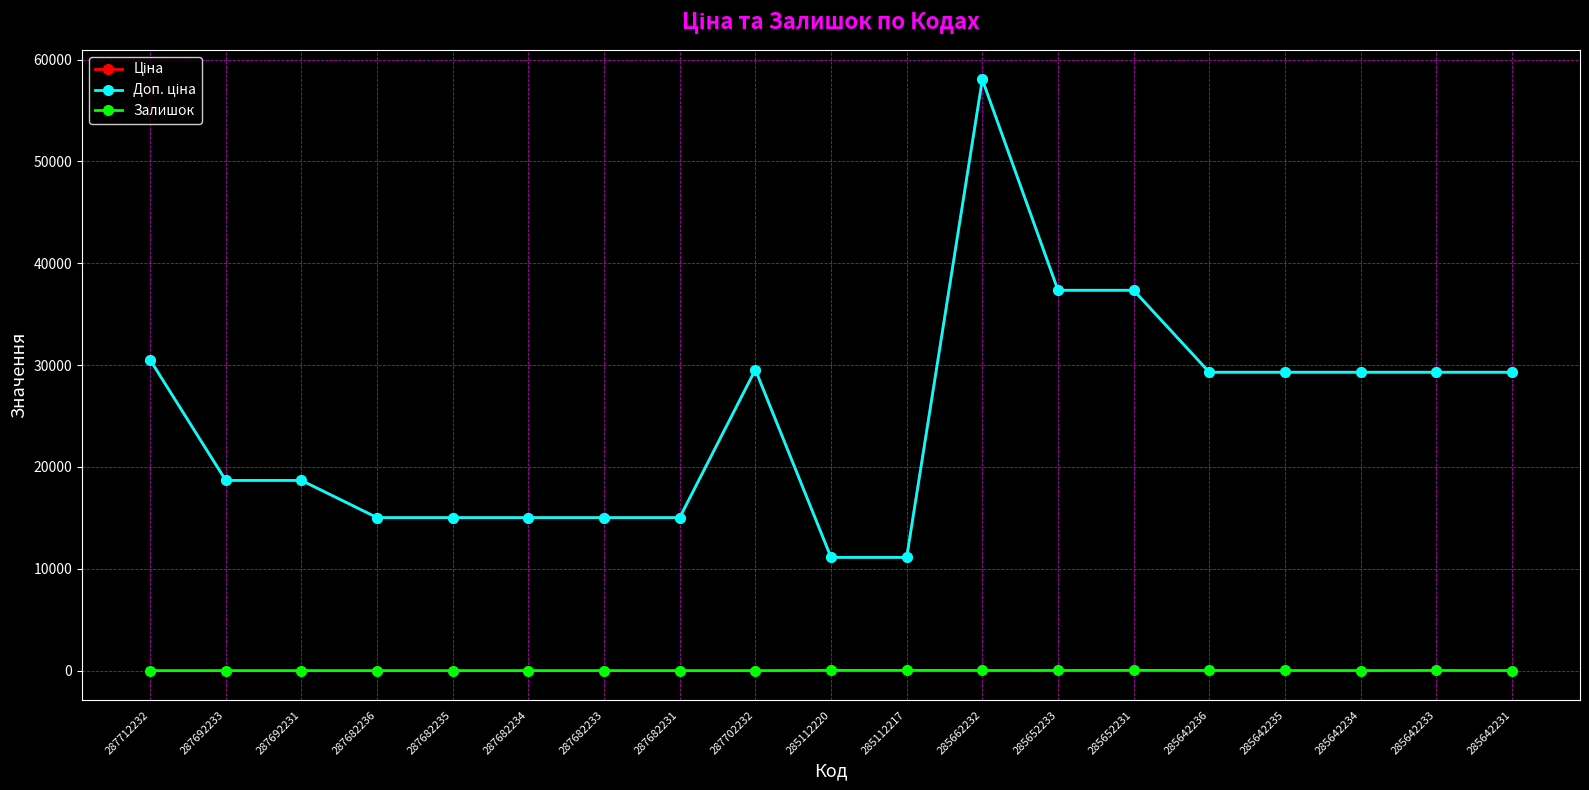

How many data points in Ціна are above 29294?

10